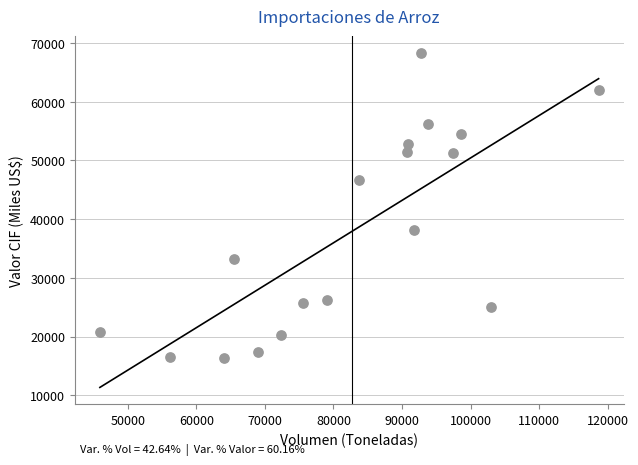

What is the range of X values (max minus min)?

72731.2